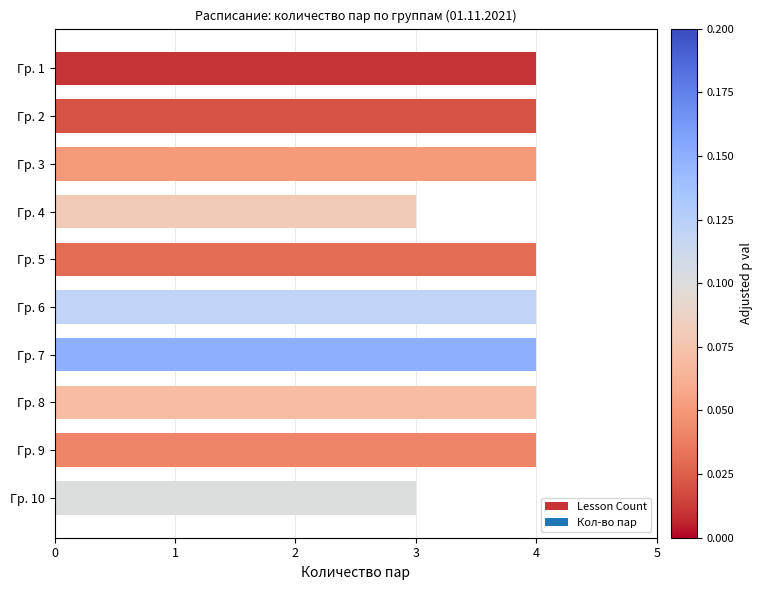

Reading top to bottom, list all the values displayed in this chart.

Гр. 1=4	Гр. 2=4	Гр. 3=4	Гр. 4=3	Гр. 5=4	Гр. 6=4	Гр. 7=4	Гр. 8=4	Гр. 9=4	Гр. 10=3